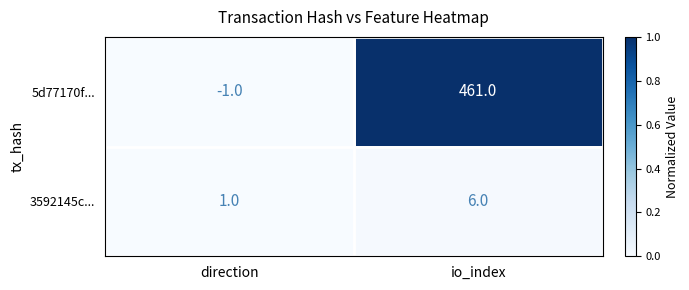

What is the approximate value of 3592145c... at io_index?

6